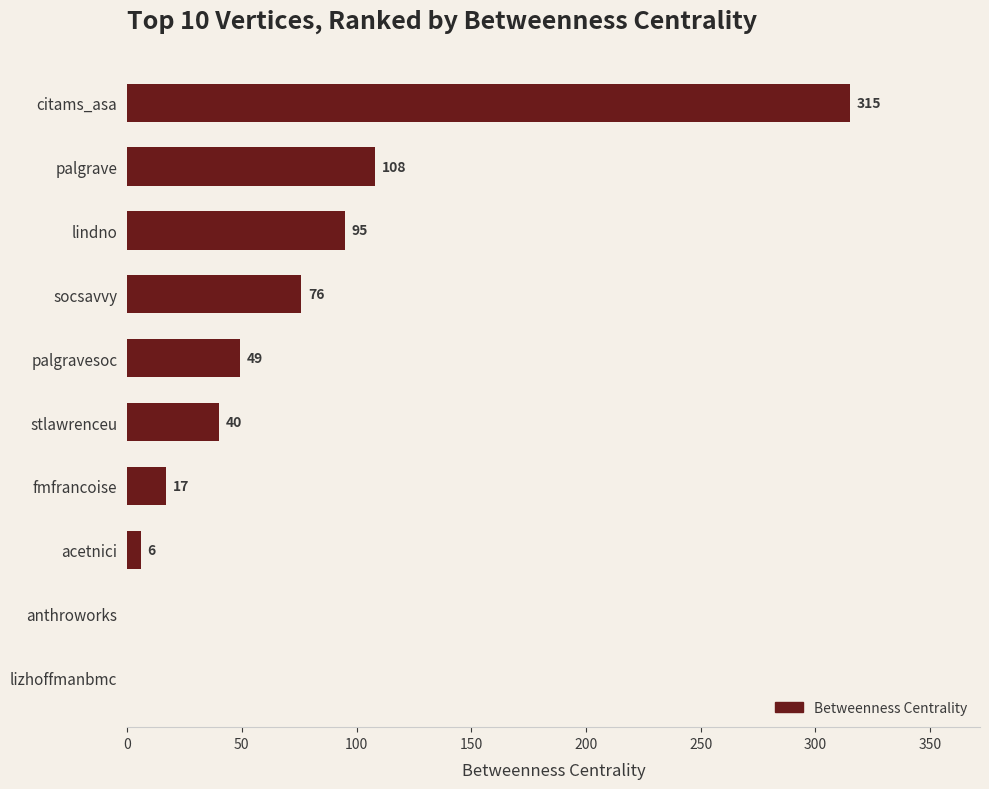

What is the change in value from acetnici to socsavvy?

+70